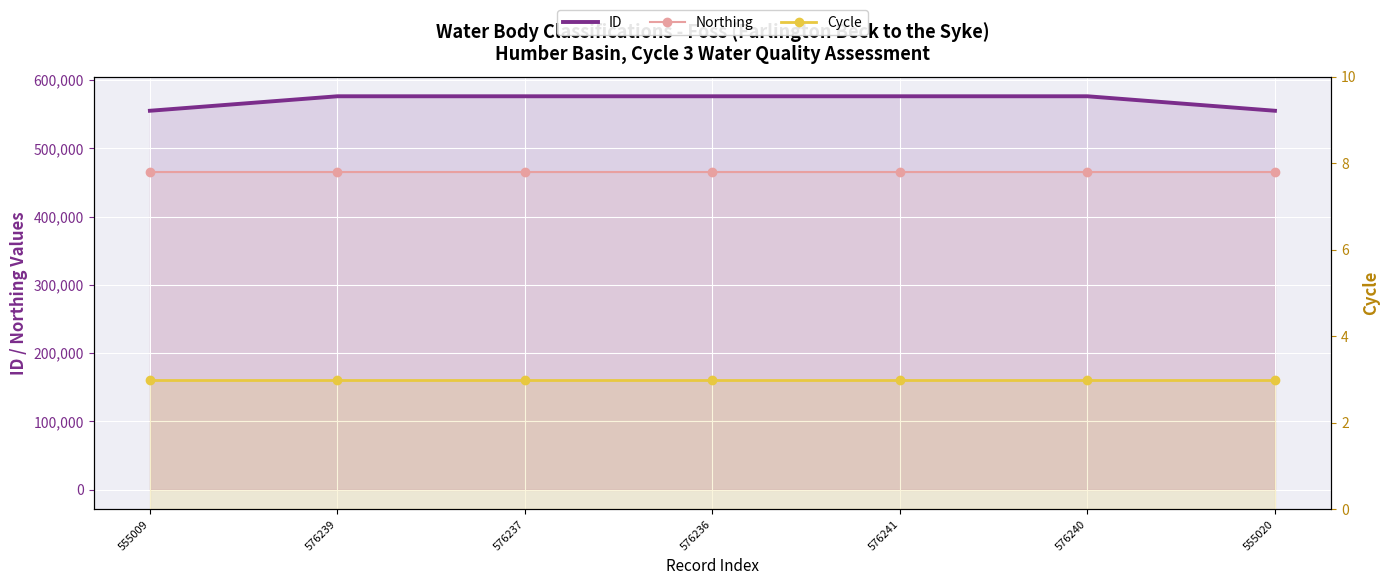

True or false: ID and Northing intersect in this chart.

False